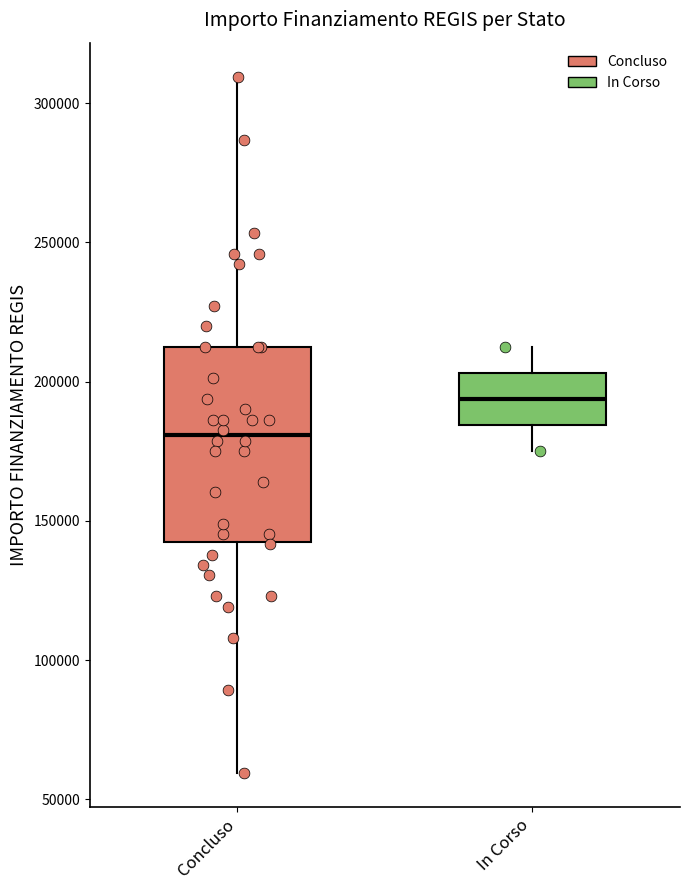

Reading left to right, transcribe this box plot: for each box, give where its median line is, the range the box spans, and where its two whiskers end, as read against the y-axis. The values are not printed on the chart, so give them approximately, as read against the axis.

Concluso: median 180000, box 145000 to 210000, whiskers 60000 to 310000
In Corso: median 195000, box 185000 to 205000, whiskers 175000 to 210000